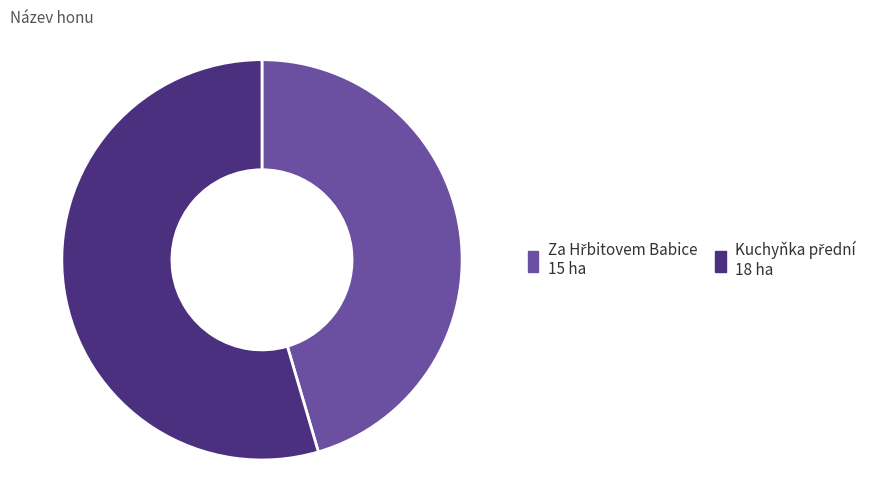

Is there a majority slice in this chart?

Yes